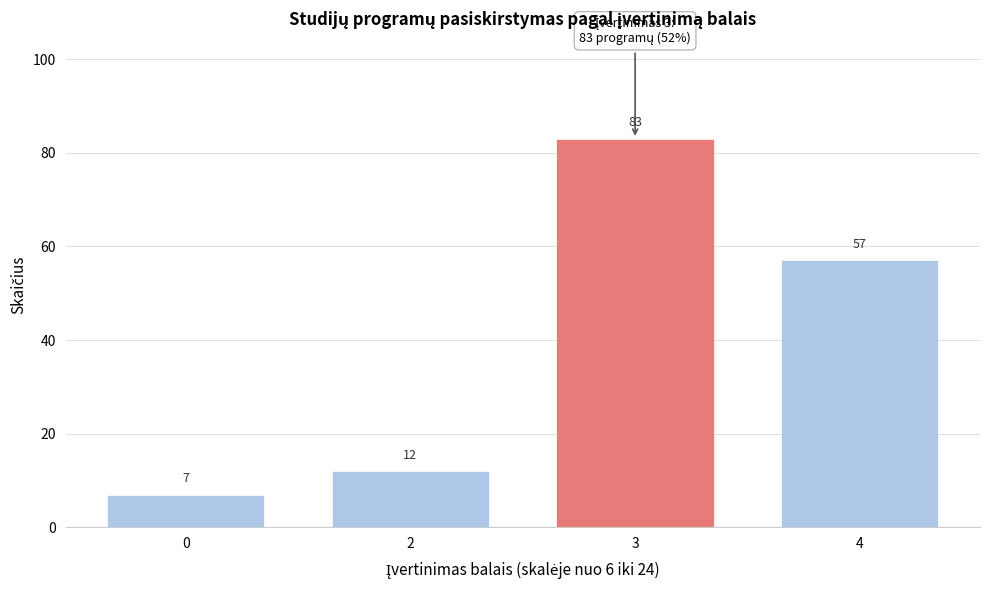

Reading left to right, what are all the values shown in this chart?

0=7	2=12	3=83	4=57